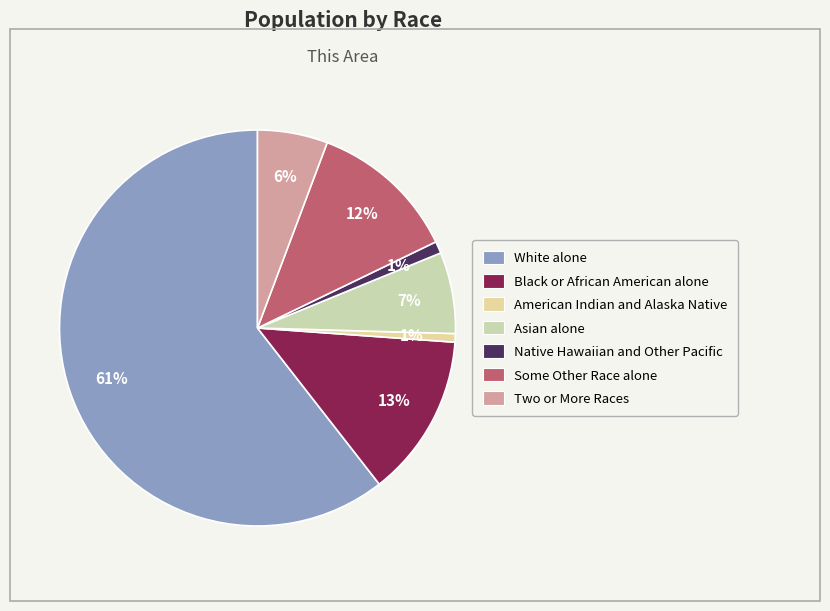

Combined, do White alone and Two or More Races account for over 50%?

Yes